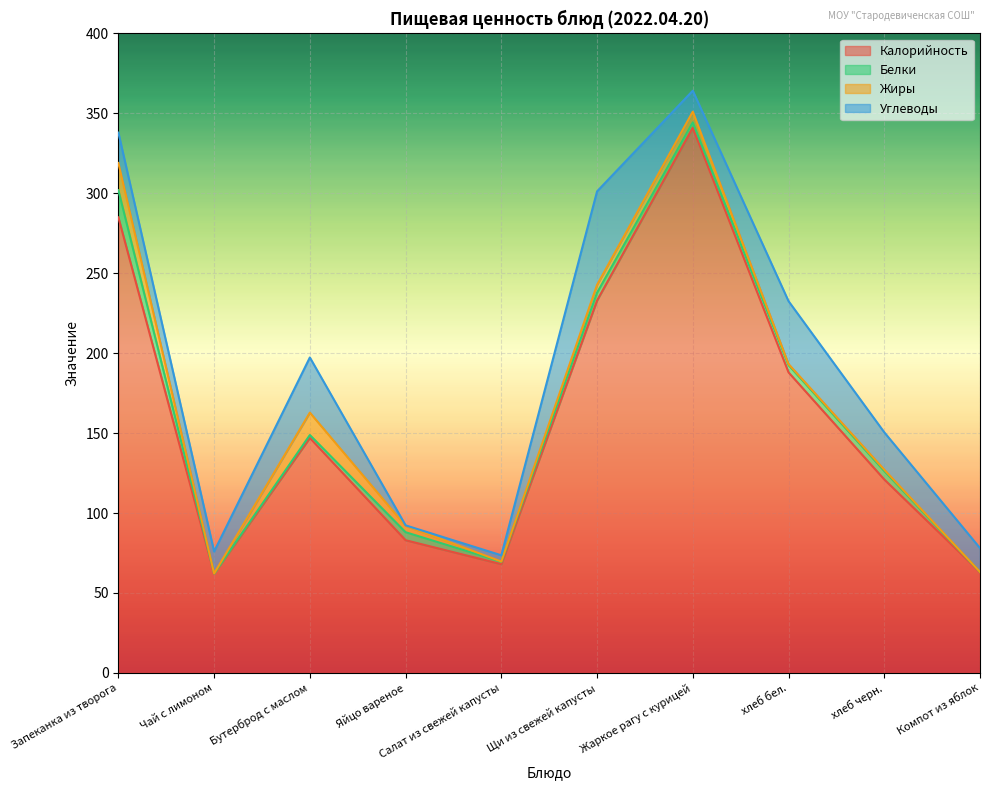

Which has a higher value, Бутерброд с маслом or Салат из свежей капусты?

Бутерброд с маслом